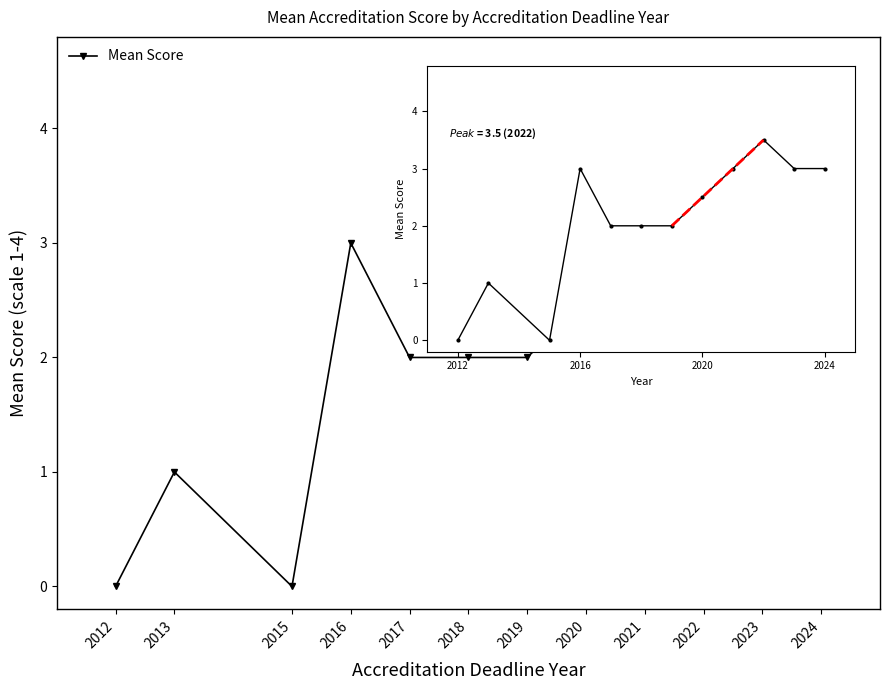

What is the sum of all values?

25.0